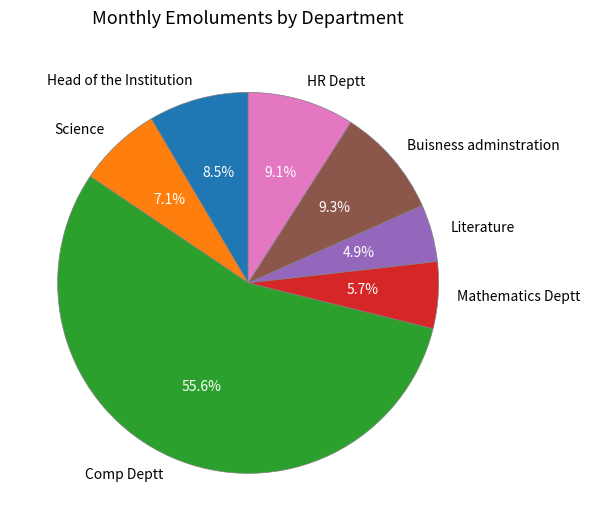

Is there any slice that represents more than half of the pie?

Yes